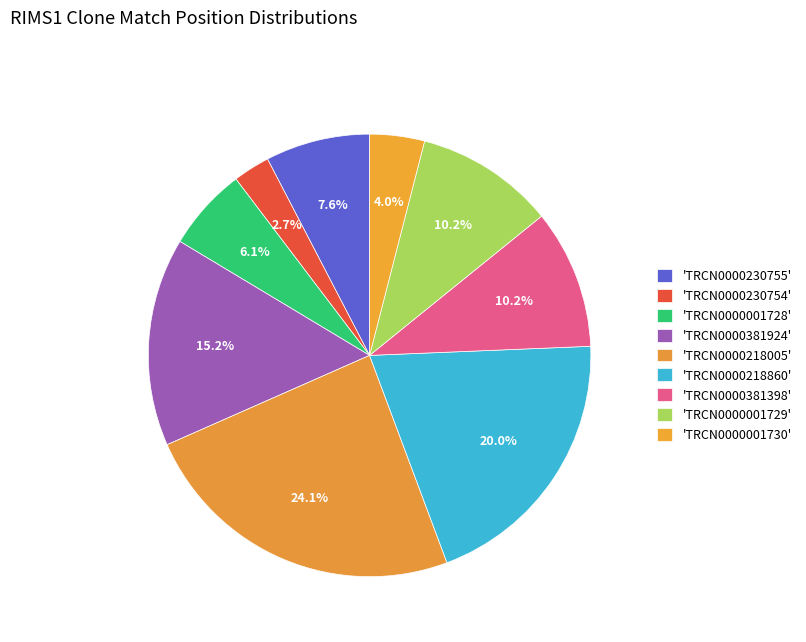

Does any single category account for the majority?

No